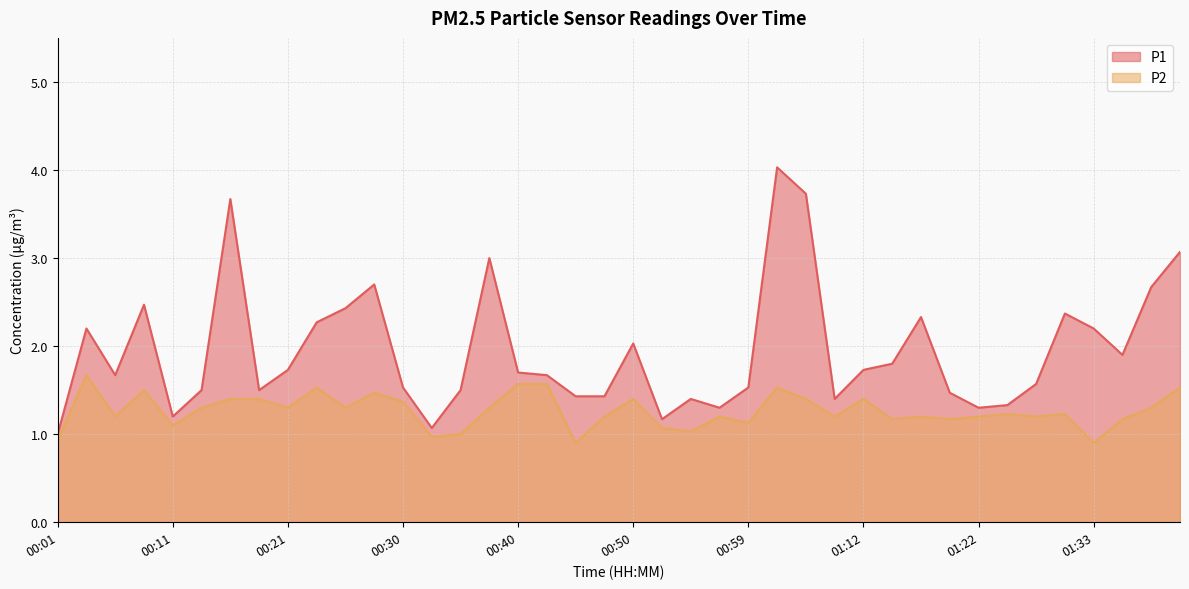

At how many categories does at least one series exceed 2?

15